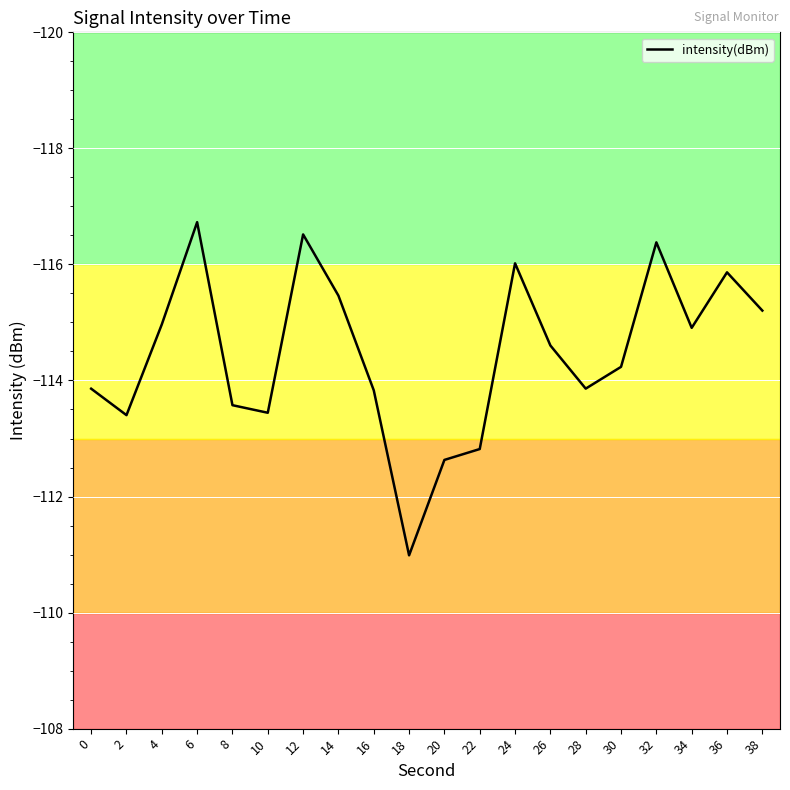

Reading right to left, list all the values displayed in this chart.

-115.2	-115.9	-114.9	-116.4	-114.2	-113.9	-114.6	-116.0	-112.8	-112.6	-111.0	-113.8	-115.5	-116.5	-113.4	-113.6	-116.7	-115.0	-113.4	-113.9